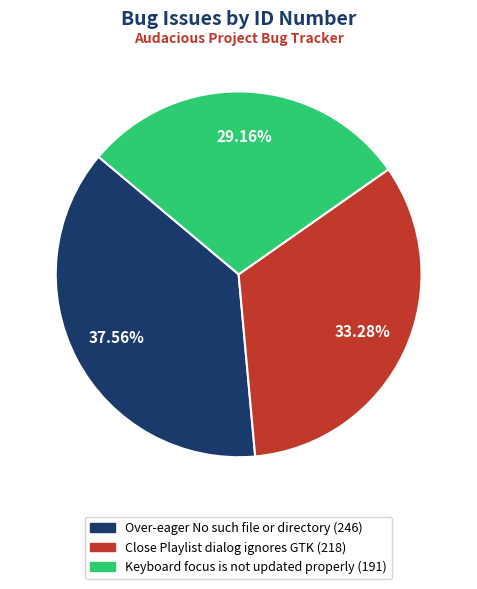

To the nearest percent, what percentage of the pie is Over-eager No such file or directory?

38%